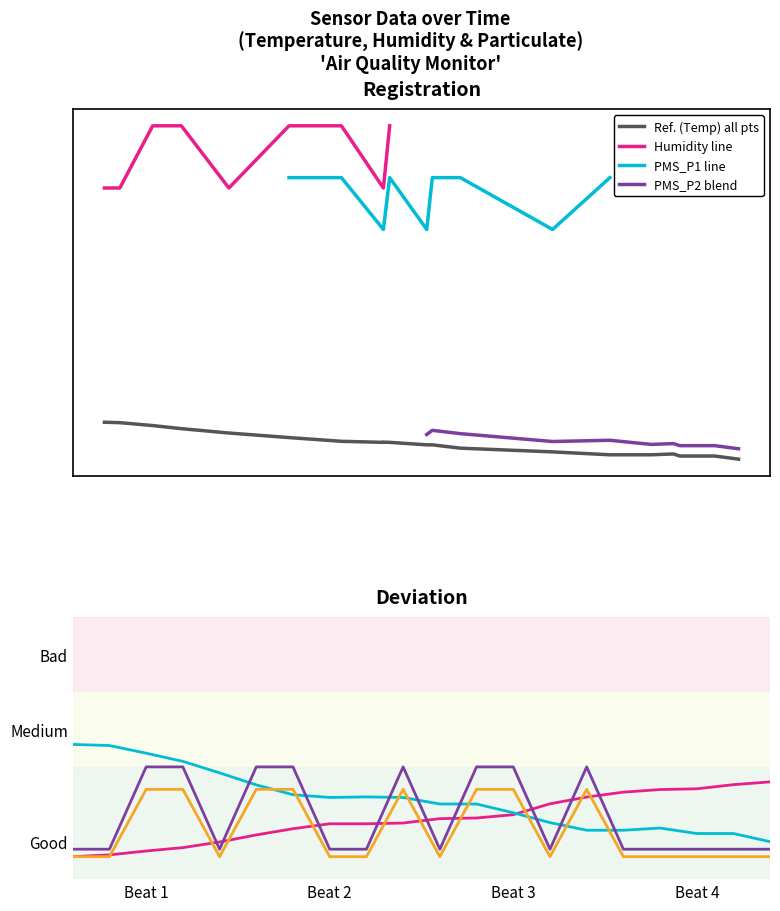

What is the difference between the highest and lowest values at 01:40?

19.8